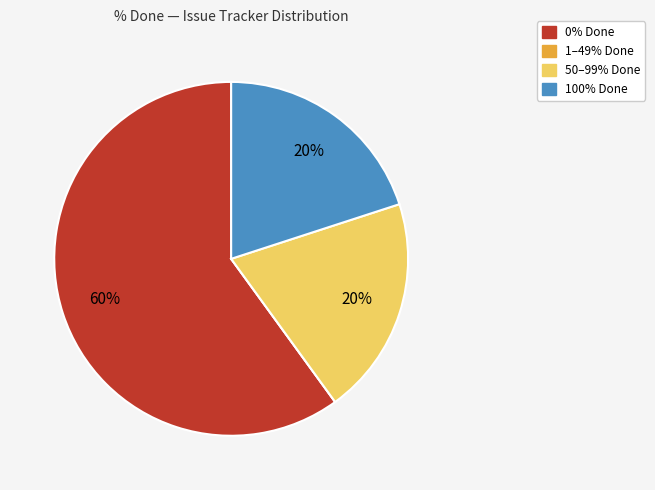

To the nearest percent, what is the difference between the largest and smallest slice percentages?

60%